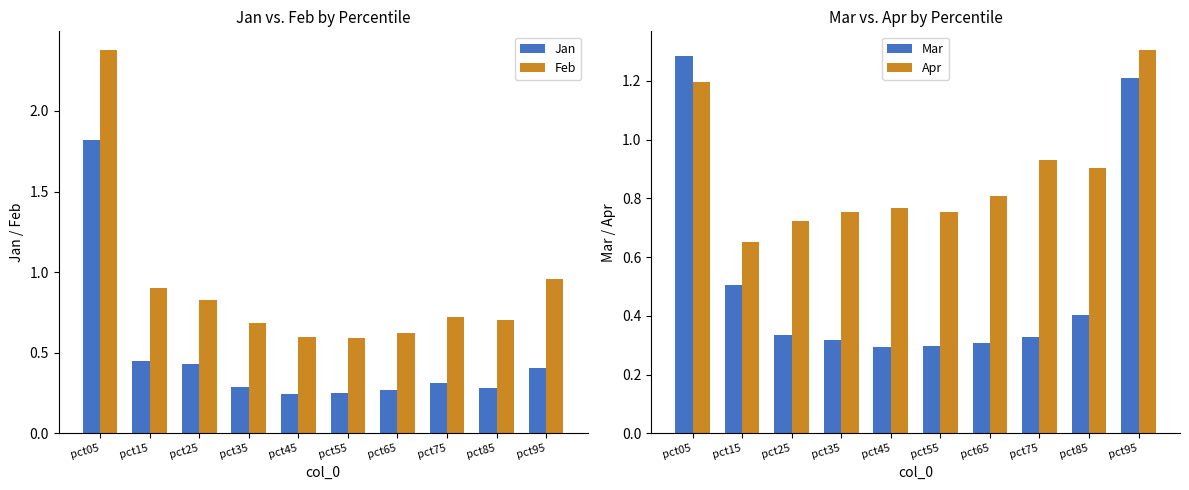

Between pct95 and pct75, which is larger?

pct95